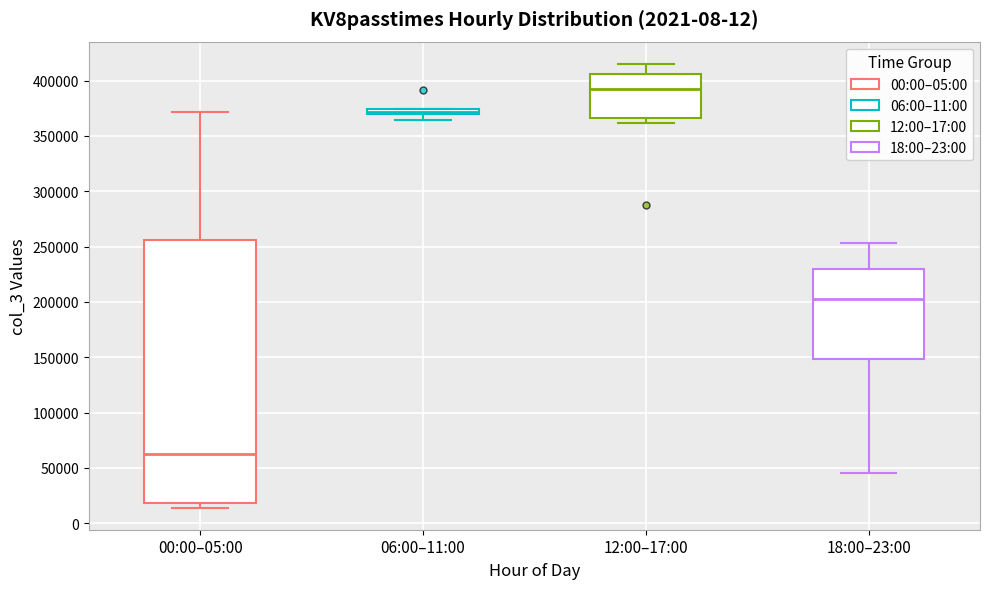

Where does the median line of the box for 18:00–23:00 sit on the y-axis? The values are not printed on the chart, so give them approximately, as read against the axis.

205000